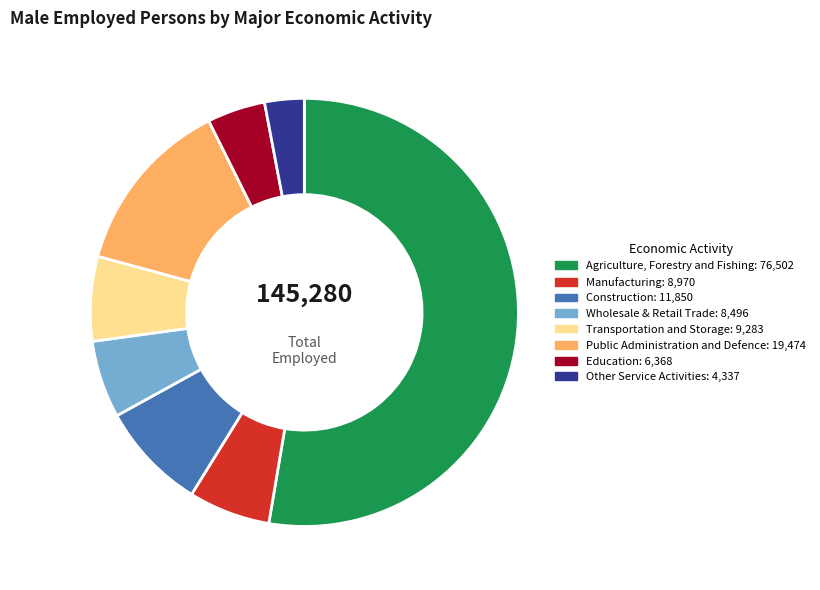

Is the sum of Public Administration and Defence and Transportation and Storage greater than half?

No